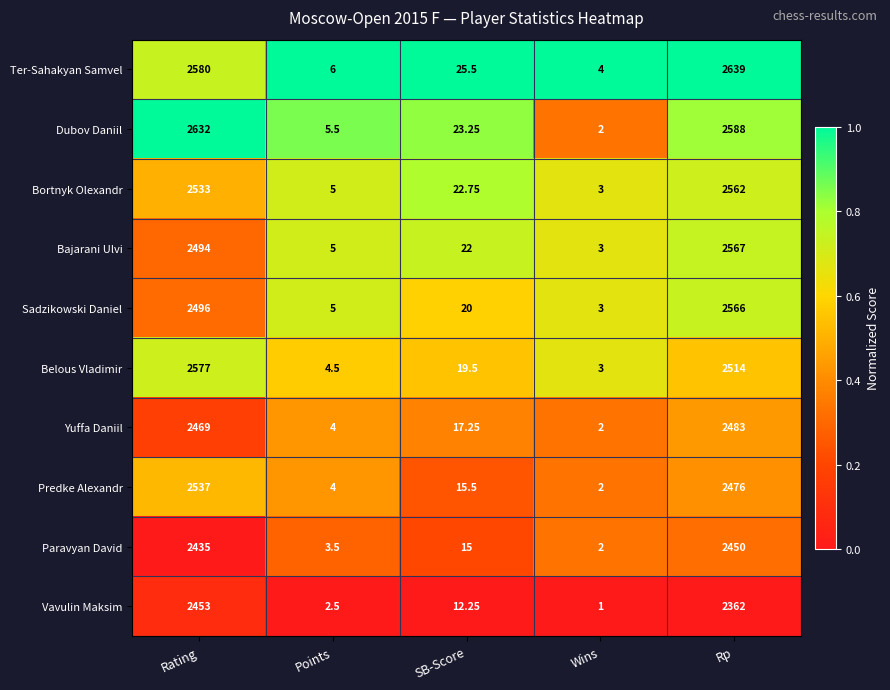

Which series has the largest range (max minus min)?

Ter-Sahakyan Samvel